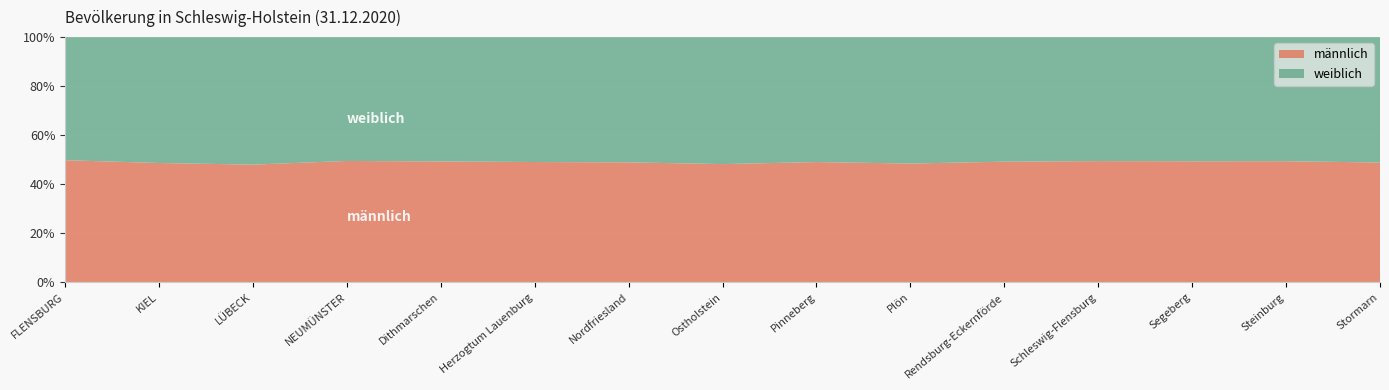

Reading right to left, extract all data points from this chart.

männlich: Stormarn=119730	Steinburg=64570	Segeberg=137269	Schleswig-Flensburg=100209	Rendsburg-Eckernförde=135219	Plön=62674	Pinneberg=155554	Ostholstein=97171	Nordfriesland=81789	Herzogtum Lauenburg=97730	Dithmarschen=65711	NEUMÜNSTER=39558	LÜBECK=103623	KIEL=120045	FLENSBURG=44797
weiblich: Stormarn=125259	Steinburg=66136	Segeberg=140738	Schleswig-Flensburg=102438	Rendsburg-Eckernförde=139546	Plön=66679	Pinneberg=161531	Ostholstein=104316	Nordfriesland=85358	Herzogtum Lauenburg=101422	Dithmarschen=67540	NEUMÜNSTER=40347	LÜBECK=112223	KIEL=126556	FLENSBURG=45137